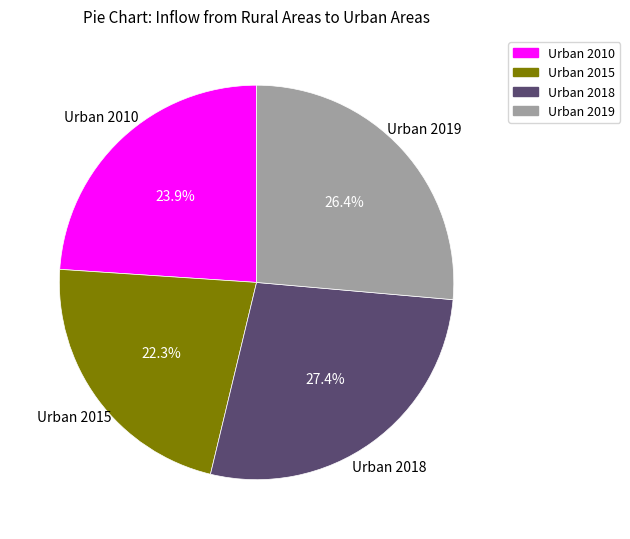

Is the sum of Urban 2010 and Urban 2015 greater than half?

No